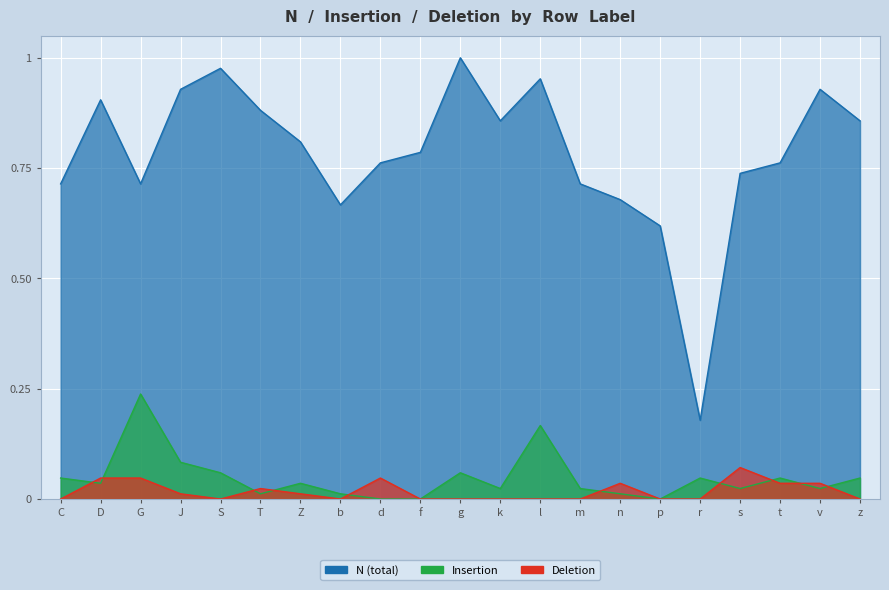

Where is the first local minimum for N?

G